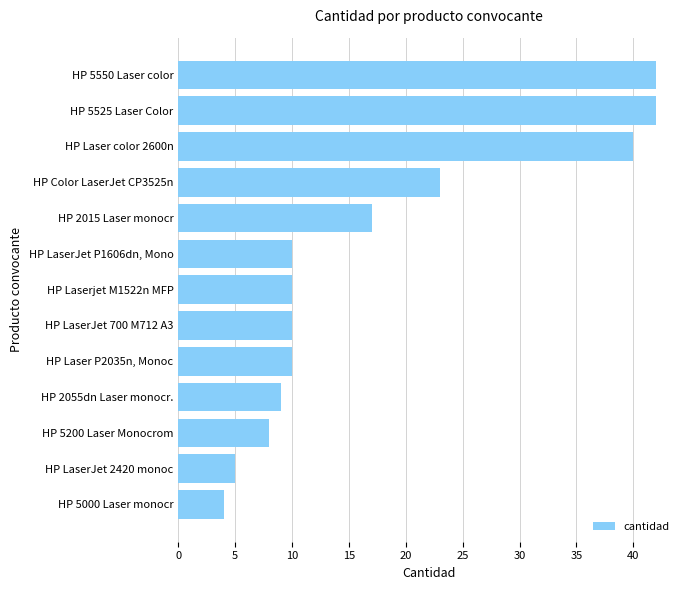

Reading top to bottom, what are all the values shown in this chart?

42	42	40	23	17	10	10	10	10	9	8	5	4